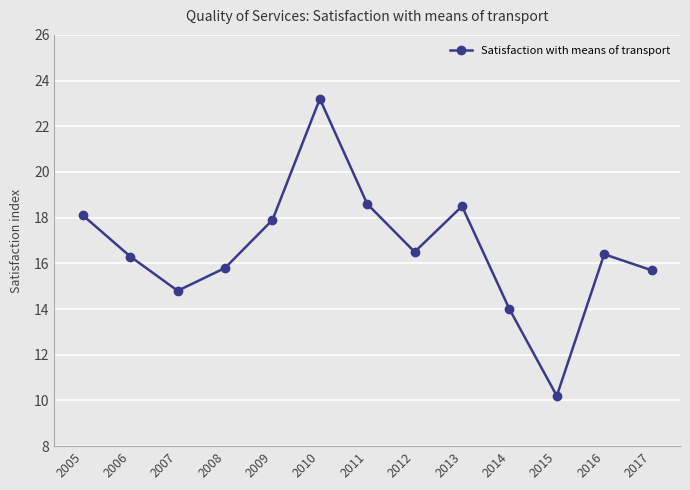

Is this an area chart (filled region under the line)?

No